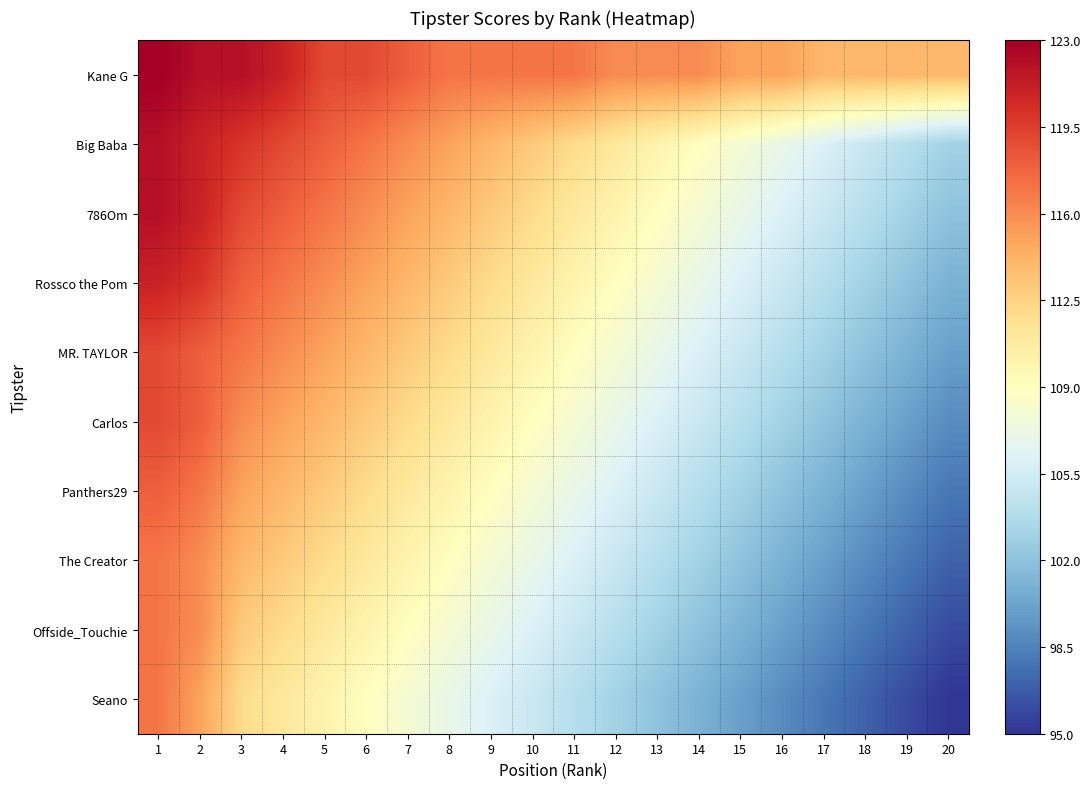

Which label corresponds to the smallest value in the chart?

20